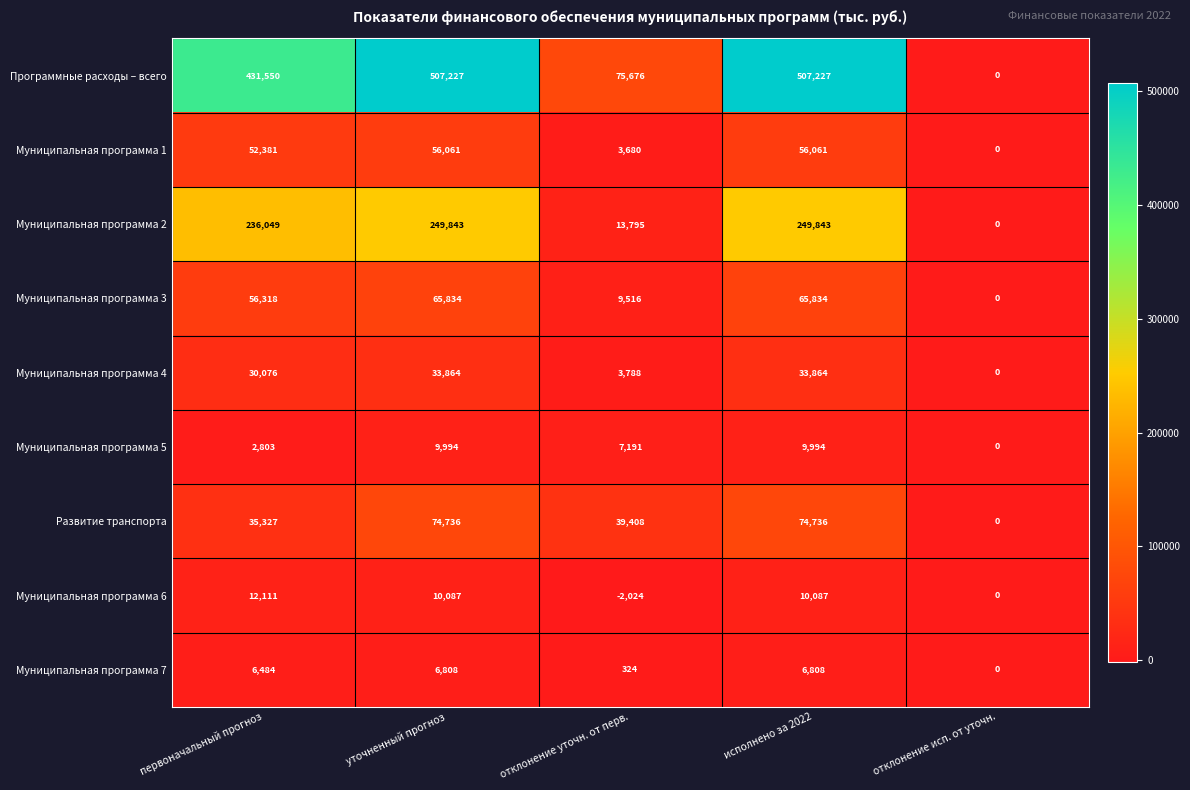

The Муниципальная программа 5 series shows 15132 at уточненный прогноз. True or false?

False